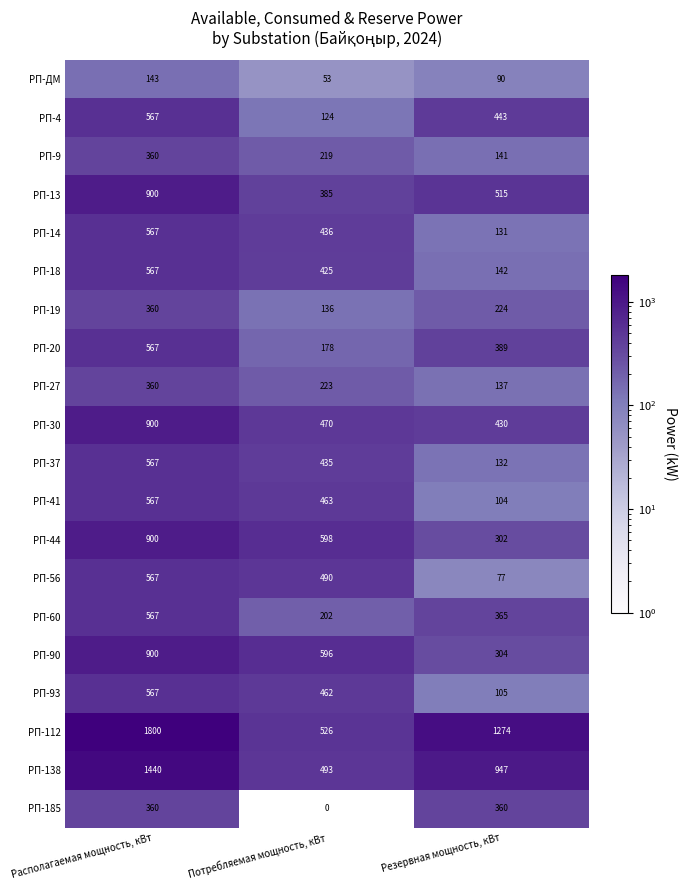

What is the spread (max minus min) of values at Резервная мощность, кВт?

1197